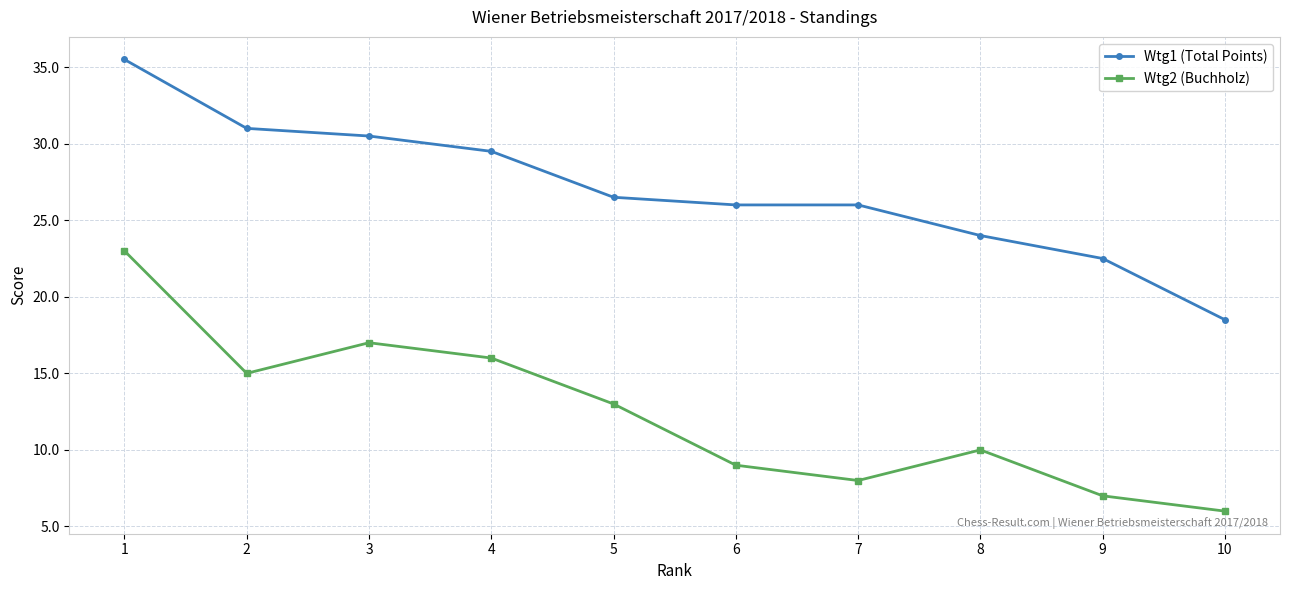

The Wtg1 (Total Points) series shows 19.6 at 1. True or false?

False